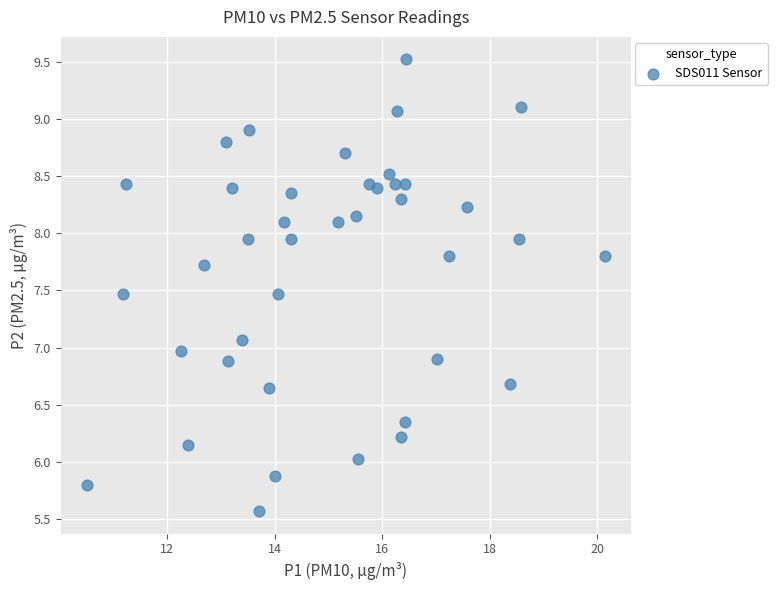

What is the range of X values (max minus min)?

9.6